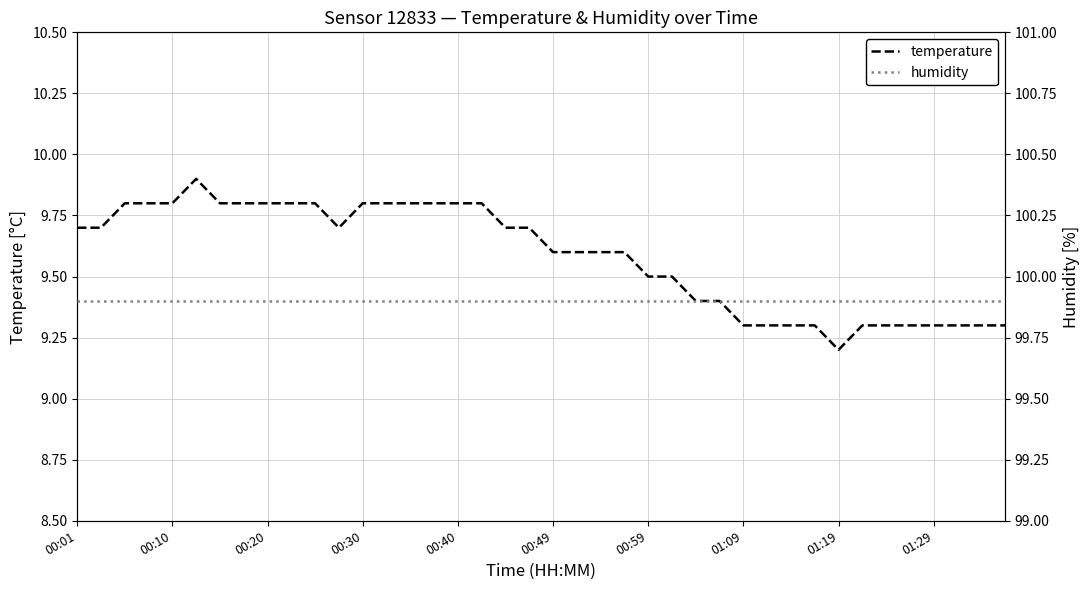

At which label is temperature closest to 9?

01:19